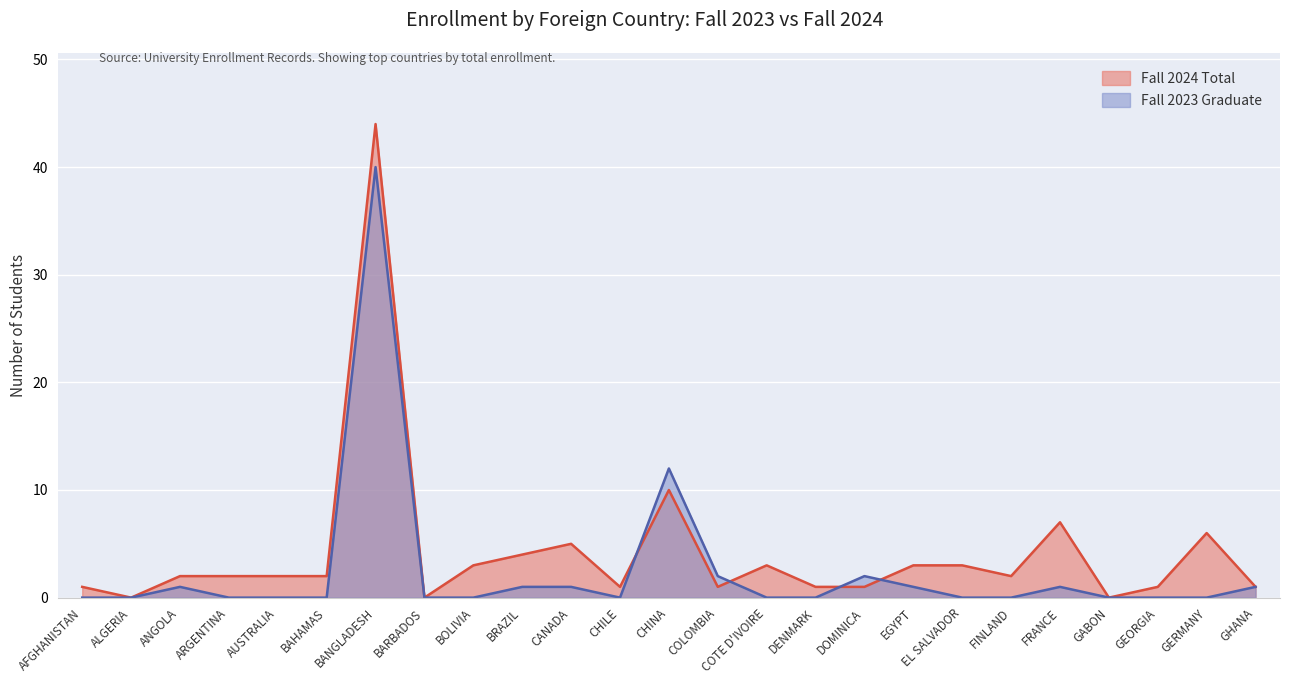

Where is the first local minimum for Fall 2024 Undergraduate?

ALGERIA